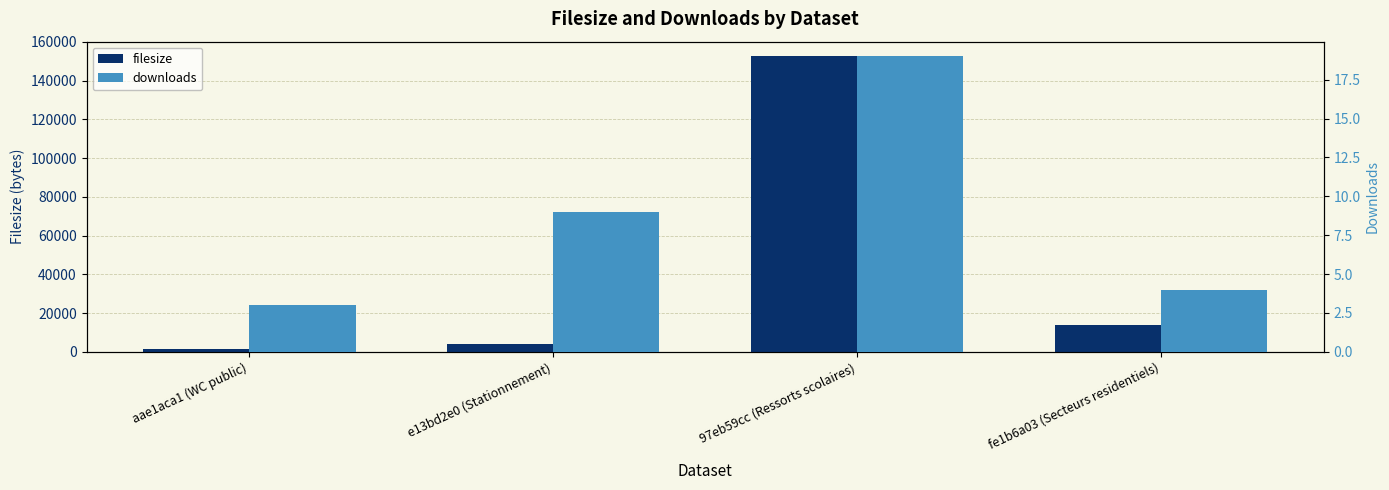

What position from the right is fe1b6a03 (Secteurs residentiels)?

1